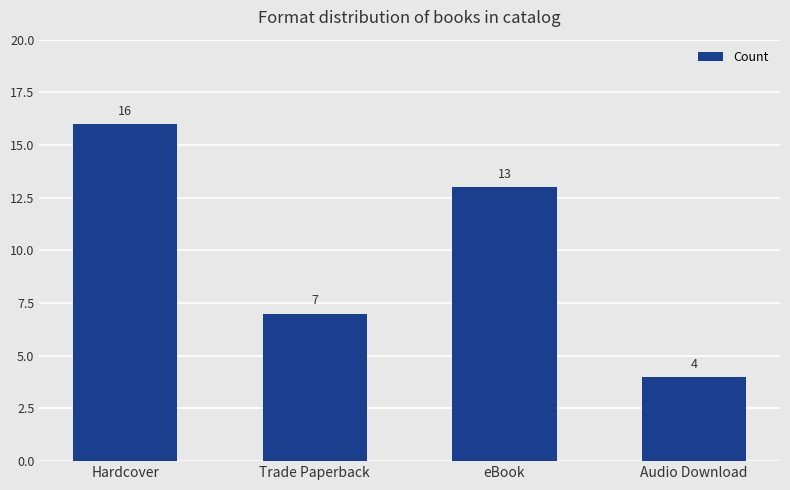

What is the change in value from Hardcover to Trade Paperback?

-9